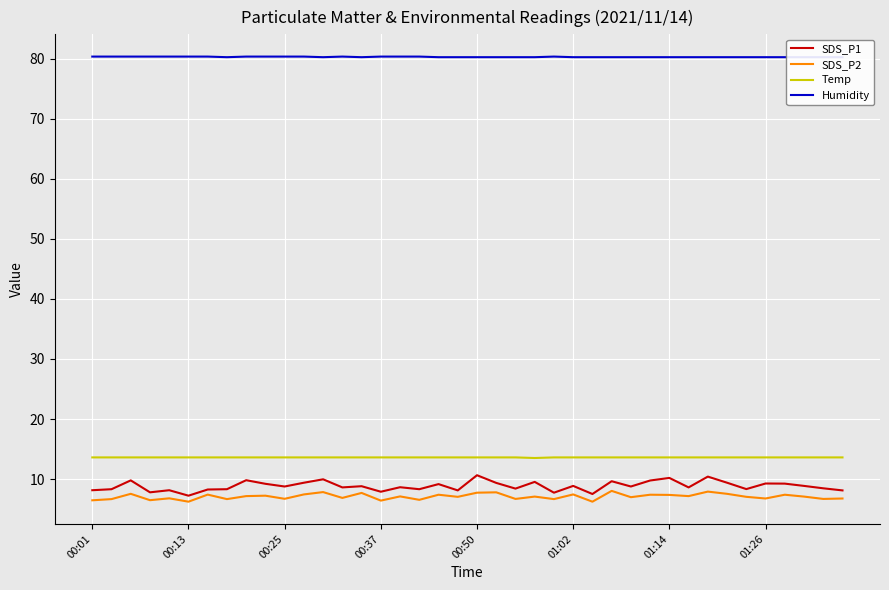

Which category has the highest value across all series?

00:01